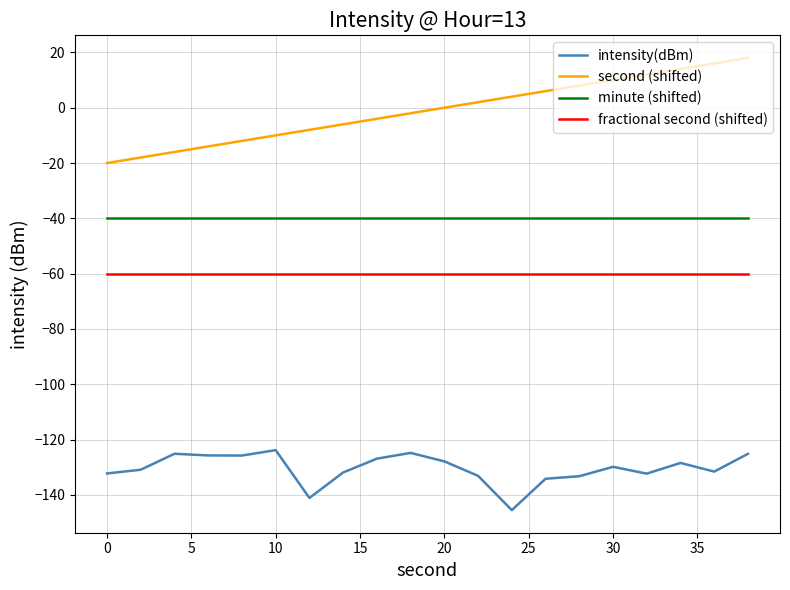

Which series has the largest range (max minus min)?

second (shifted)